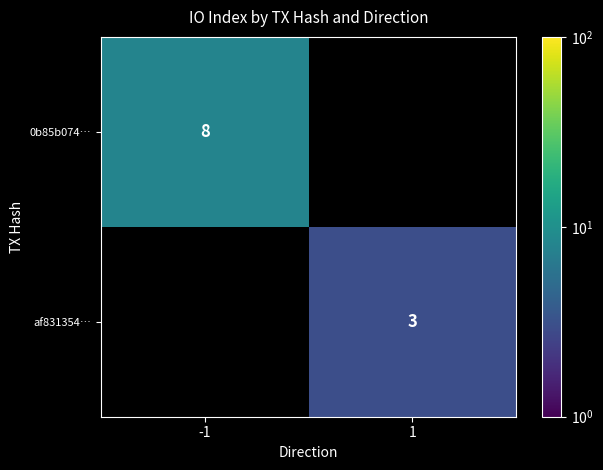

The value of 0b85b074… at -1 is 8. True or false?

True